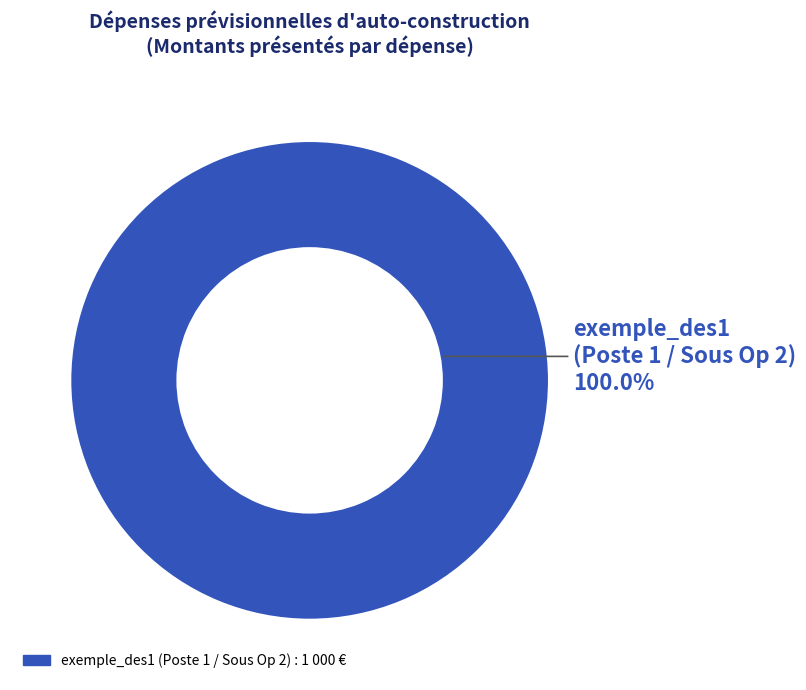

Does exemple_des1 (Poste 1 / Sous Op 2) represent more than half of the total?

Yes